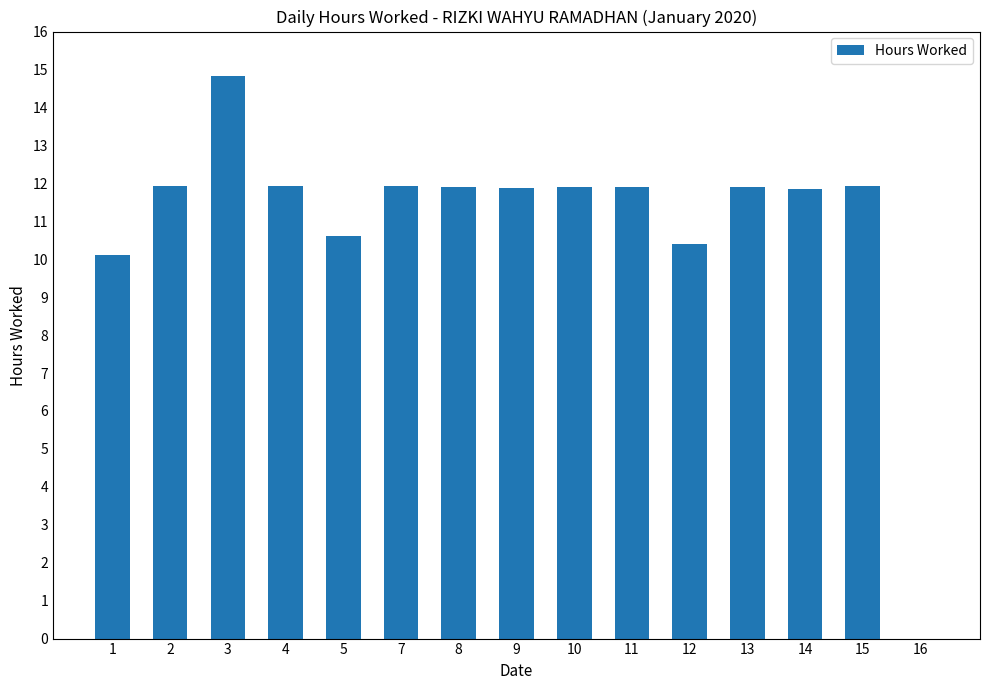

What is the maximum value shown in the chart?

14.8